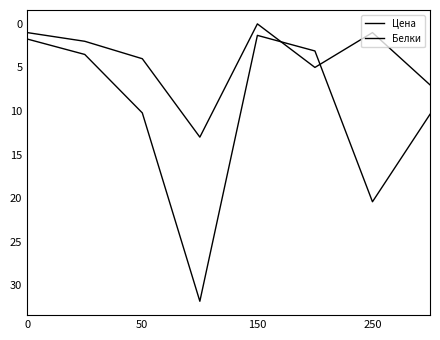

How many interior local peaks does the Цена series have?

2